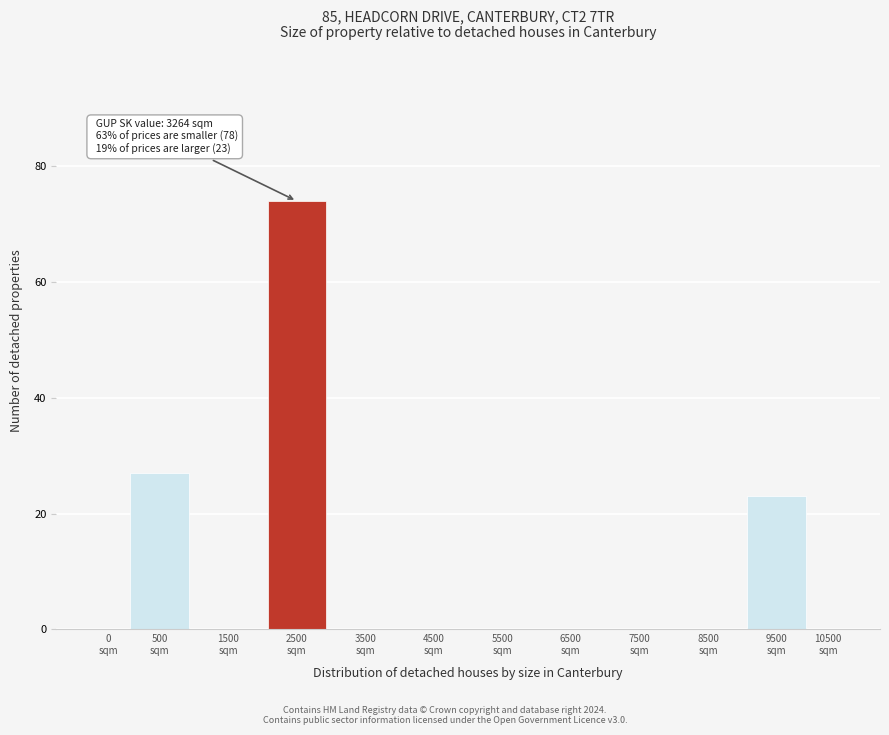

What is the sum of all values?

124